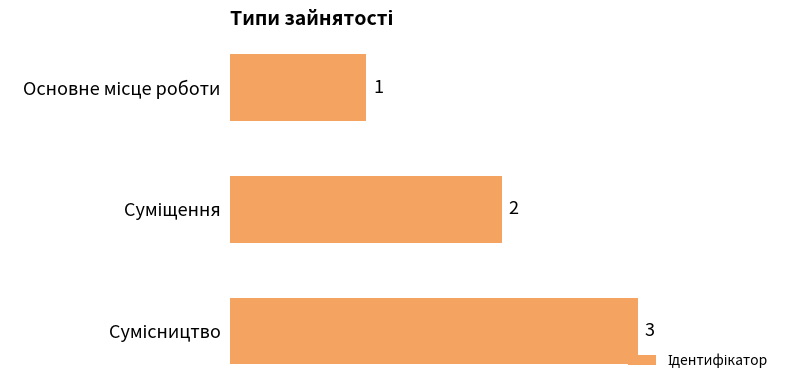

What is the value of the 3rd bar from the top?

3